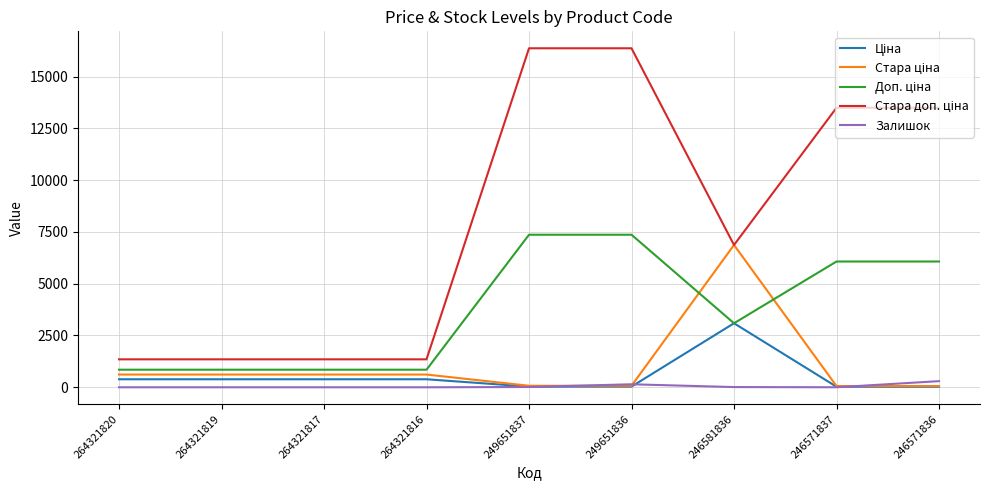

What is the difference between the second highest and second lowest values in the Залишок series?

145.0